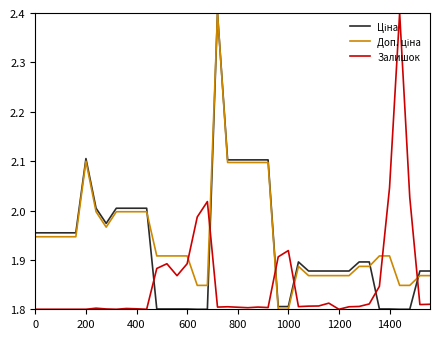

Does the chart display data point markers on the line(s)?

No